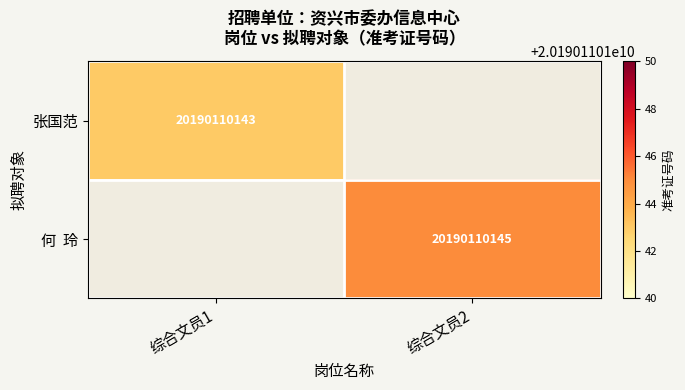

List the labels in order of 何 玲 value, largest first.

综合文员2, 综合文员1